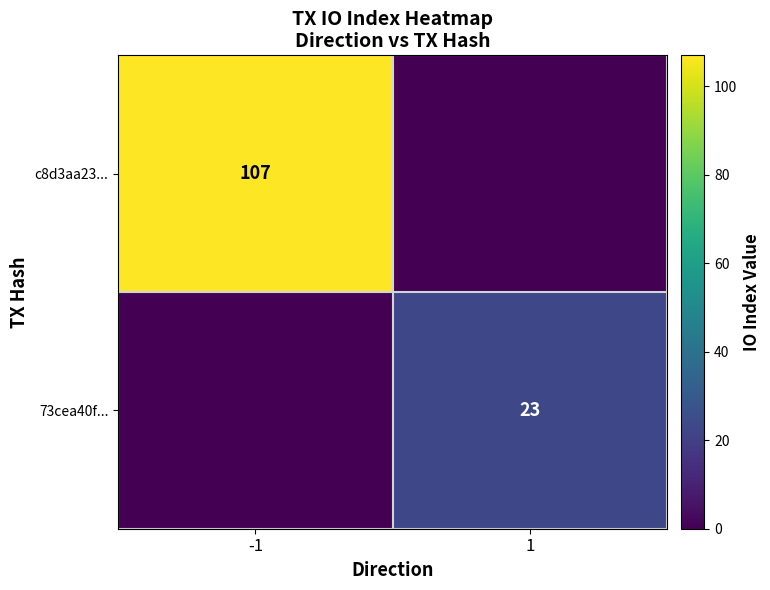

List the series in order of their overall mean, lowest first.

73cea40f..., c8d3aa23...